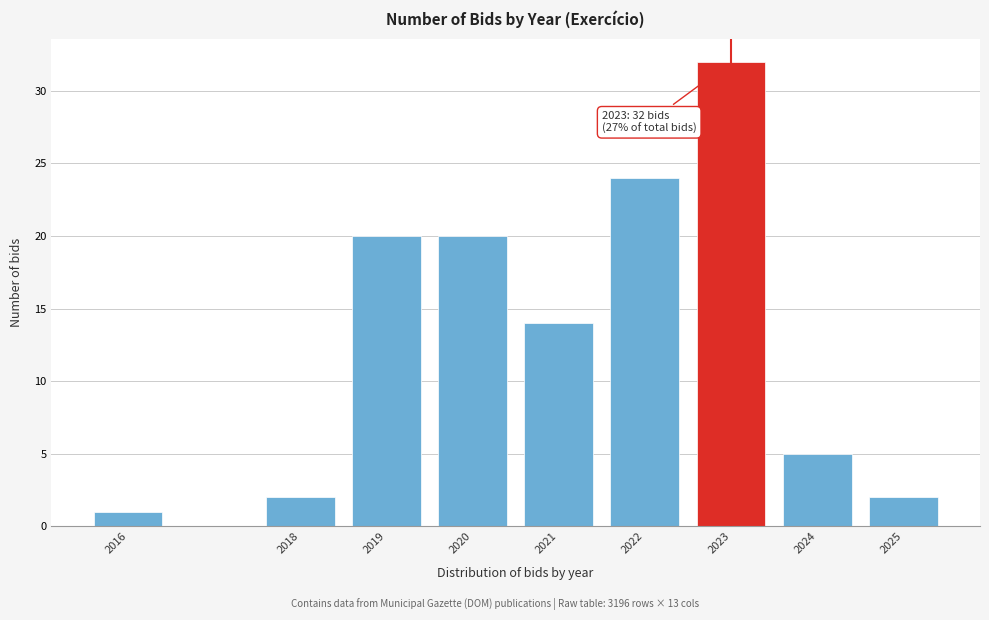

Reading right to left, list all the values displayed in this chart.

2025=2	2024=5	2023=32	2022=24	2021=14	2020=20	2019=20	2018=2	2016=1